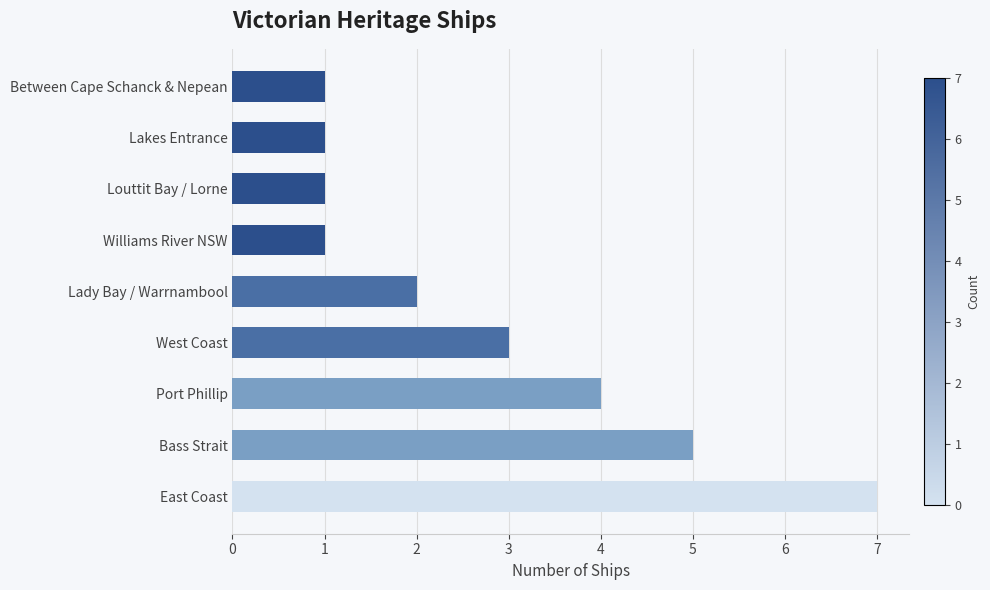

Reading bottom to top, extract all data points from this chart.

East Coast=7	Bass Strait=5	Port Phillip=4	West Coast=3	Lady Bay / Warrnambool=2	Williams River NSW=1	Louttit Bay / Lorne=1	Lakes Entrance=1	Between Cape Schanck & Nepean=1